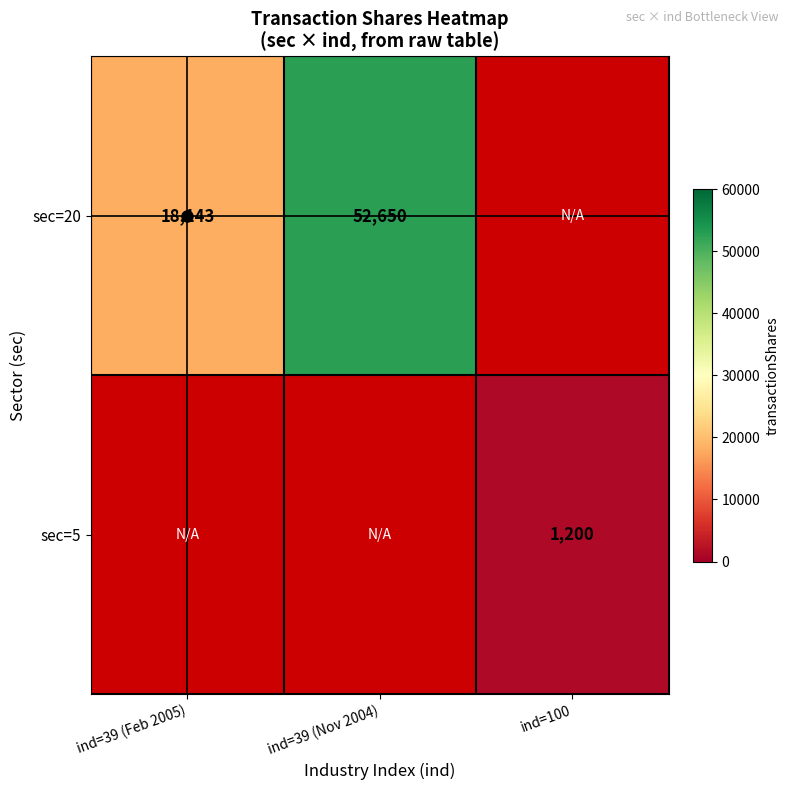

Is the value of sec=5 at ind=39 (Feb 2005) greater than the value of sec=20 at ind=39 (Nov 2004)?

No